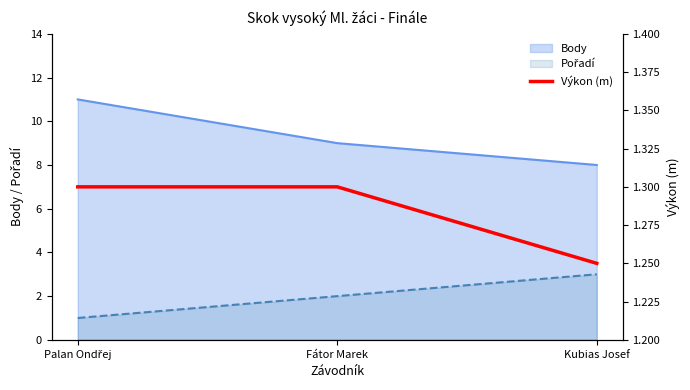

At which label does Body reach its minimum?

Kubias Josef